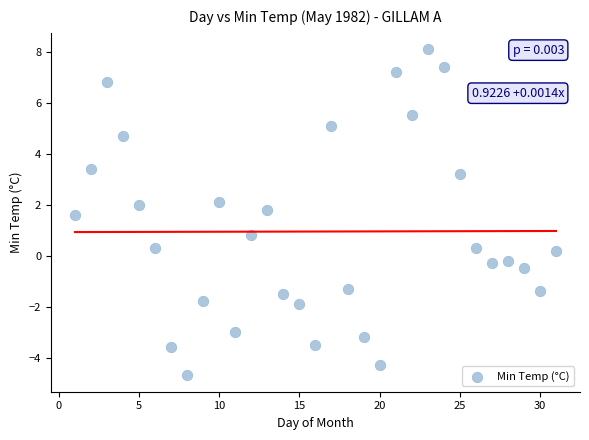

What Y value in the scatter plot is closest to 1?

0.8